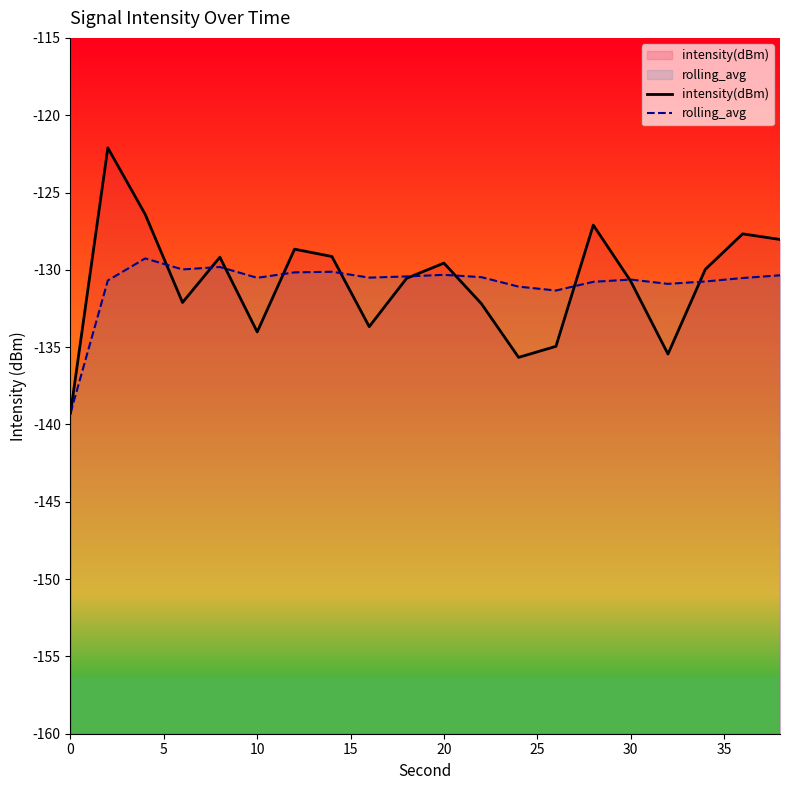

What is the sum of all intensity(dBm) values?

-2616.4